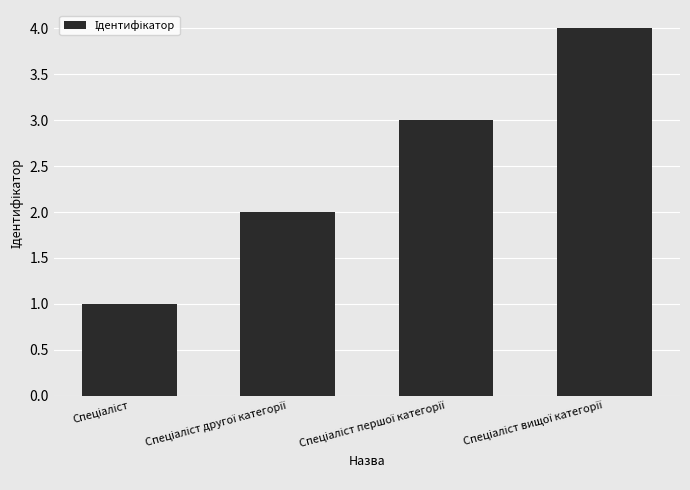

What is the maximum value shown in the chart?

4